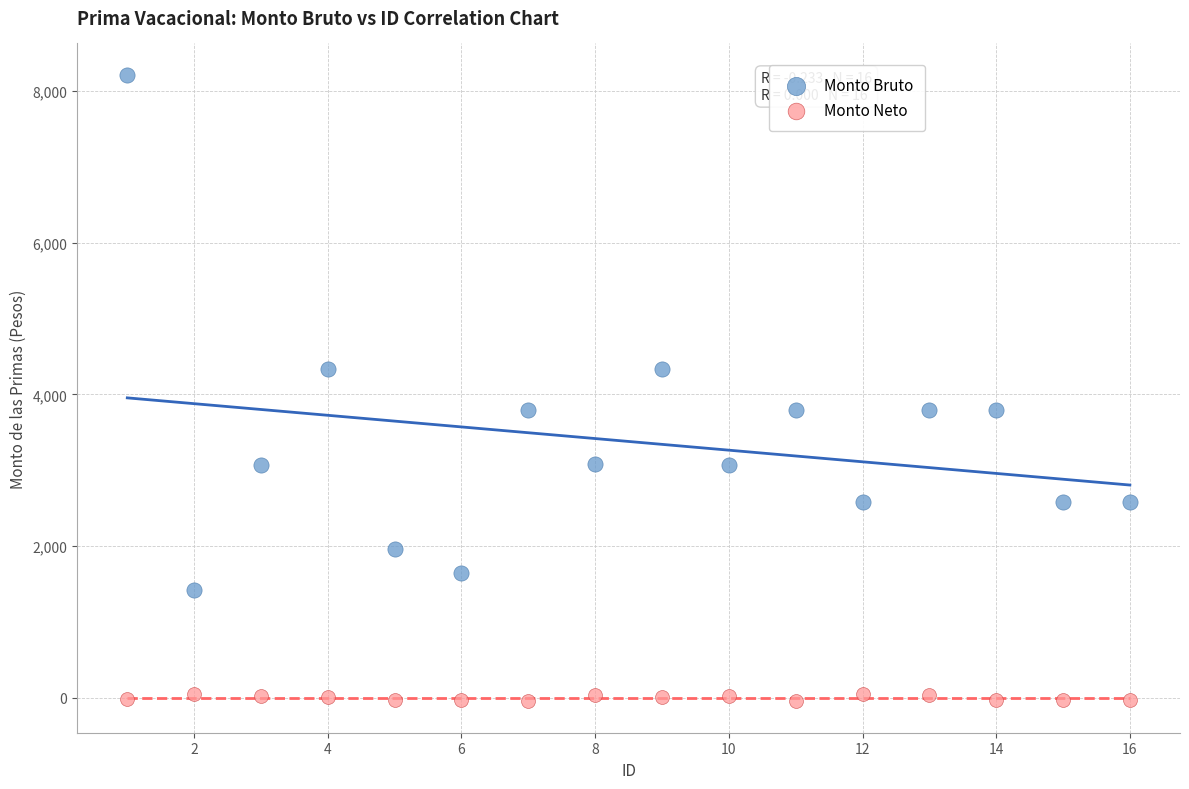

Which series has the largest Y range (max minus min)?

Monto Bruto